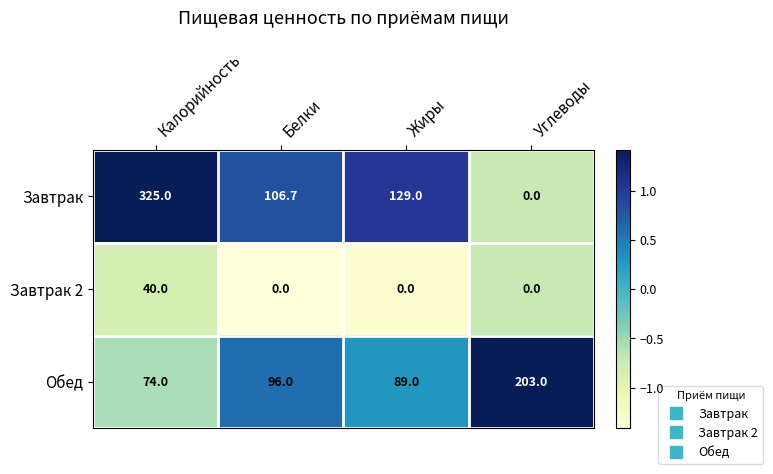

Rank the series by their maximum value, from lowest to highest.

Завтрак 2, Обед, Завтрак